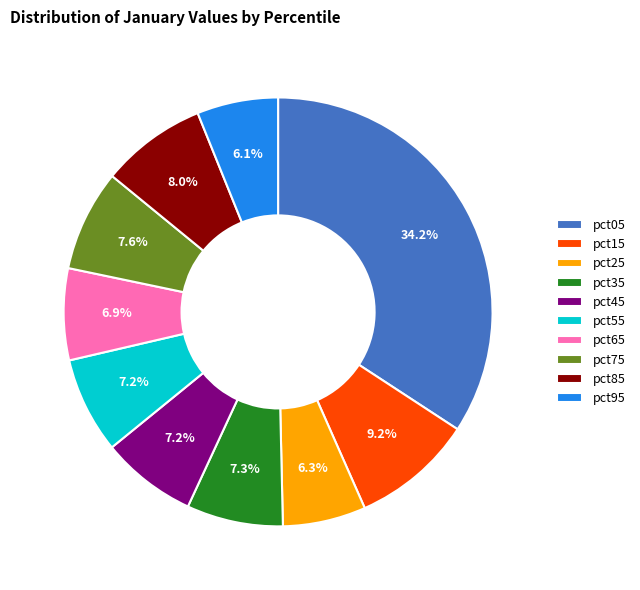

Does pct95 represent more than half of the total?

No